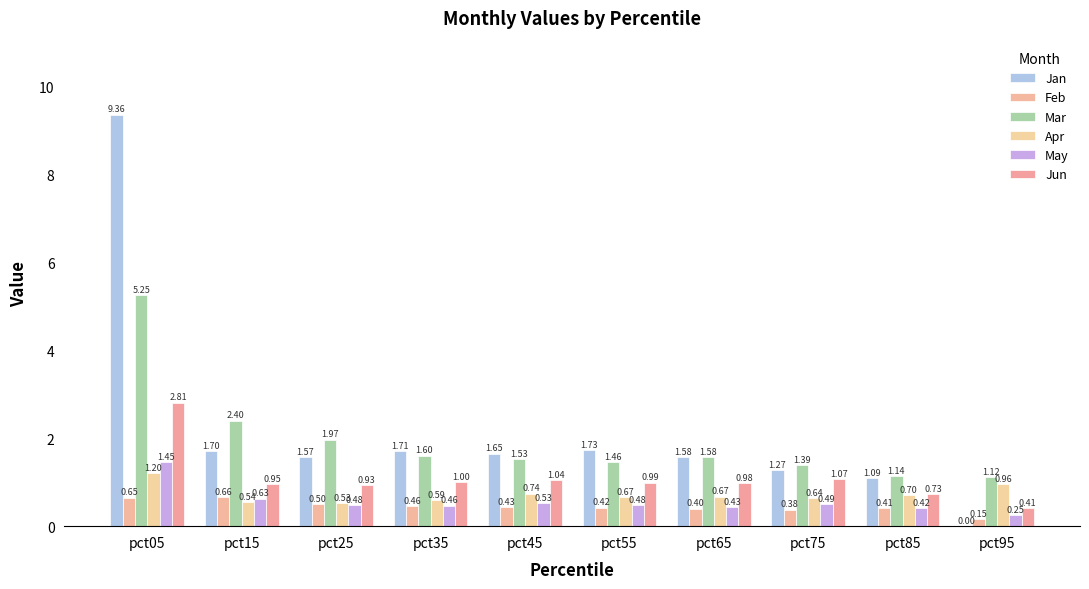

Which category has the highest value across all series?

pct05